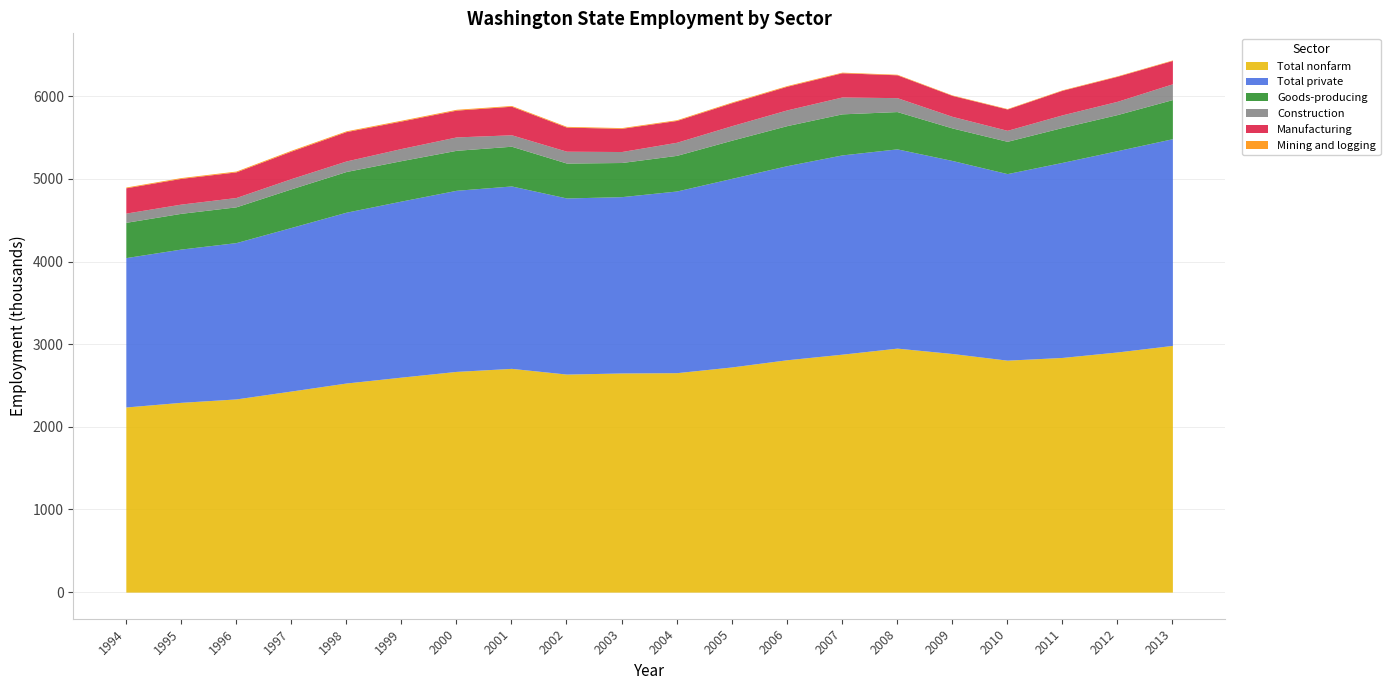

What is the value of the Total nonfarm point at the 4th from the left?

2433300